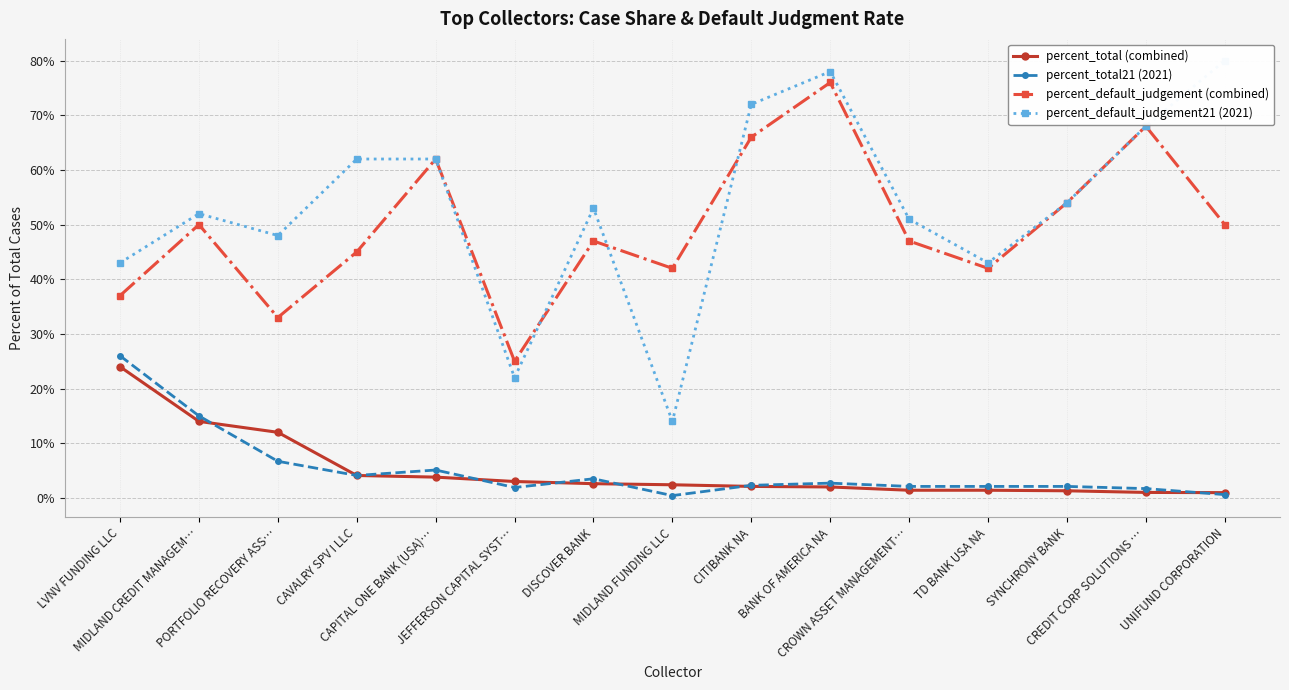

True or false: percent_total21 (2021) has more than 2 points higher than both neighbors.

True